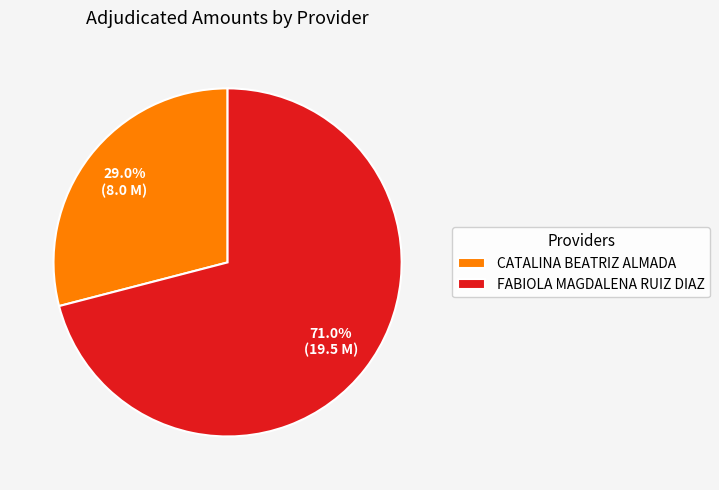

True or false: CATALINA BEATRIZ ALMADA accounts for 16% of the total.

False